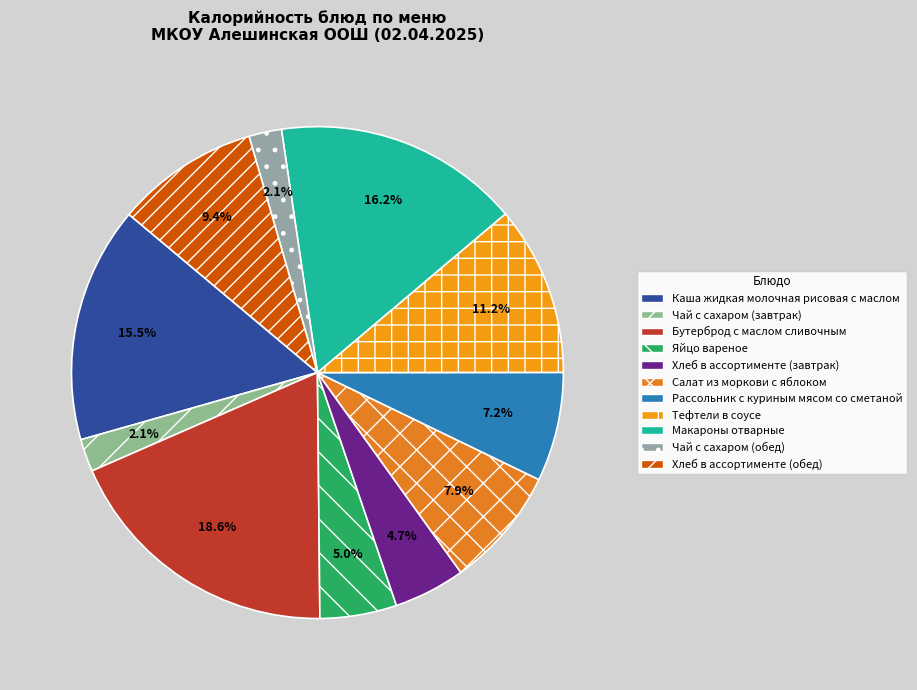

How many segments does this pie chart have?

11